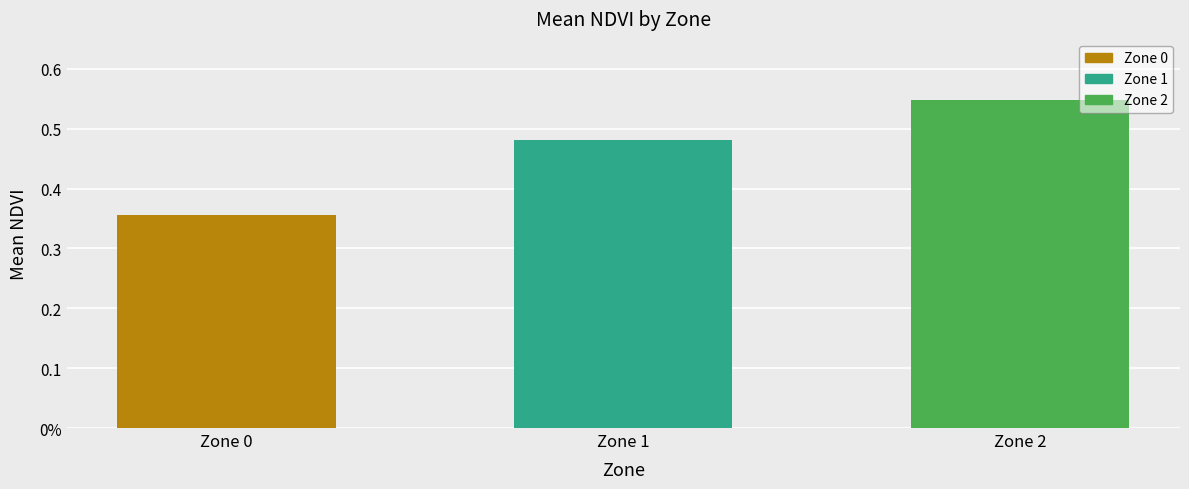

At which label is the value closest to 0?

Zone 0